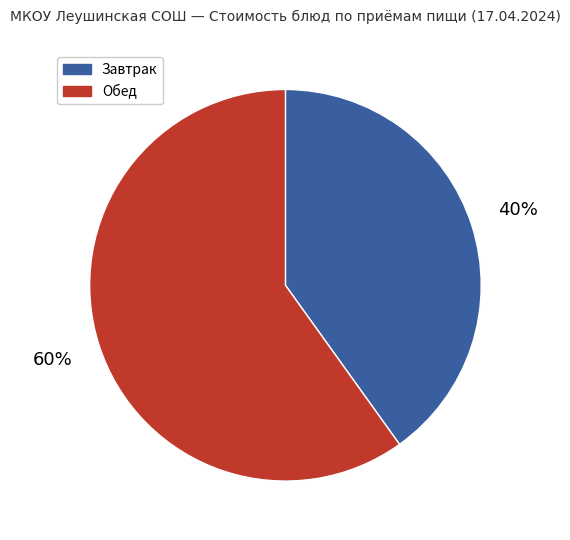

To the nearest percent, what is the difference between the largest and smallest slice percentages?

20%